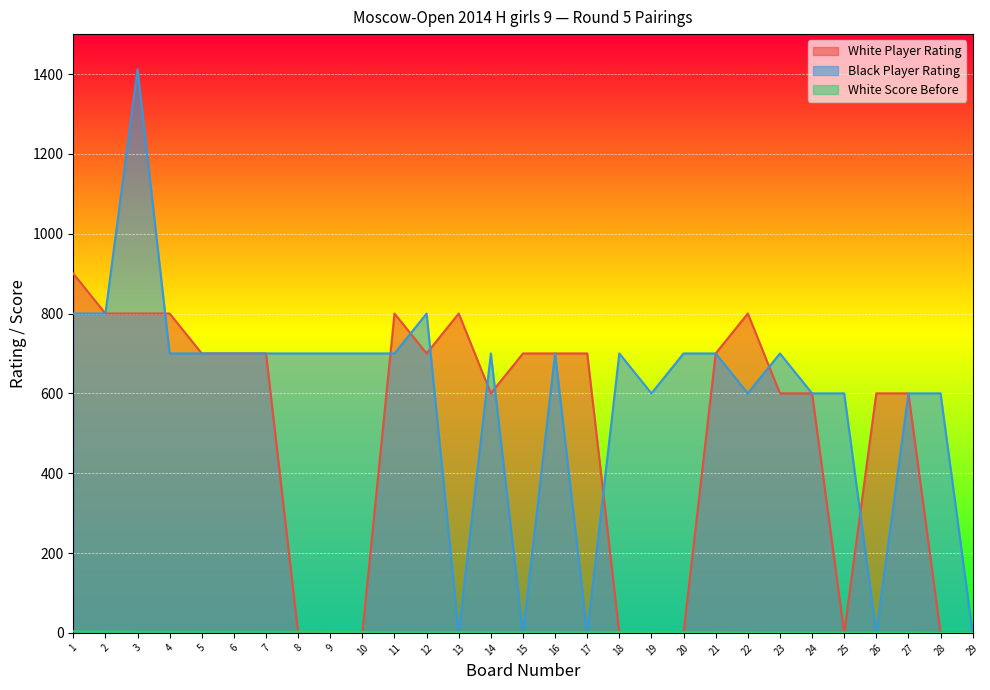

Is the value of White Player Rating at 8 greater than the value of Black Player Rating at 16?

No